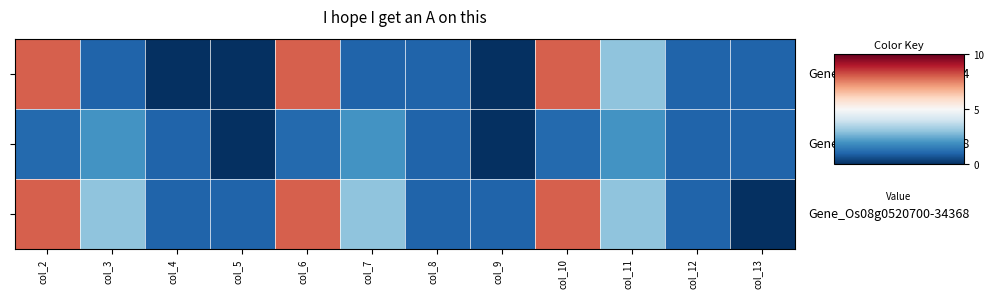

Which has a higher value, col_13 or col_8?

col_13